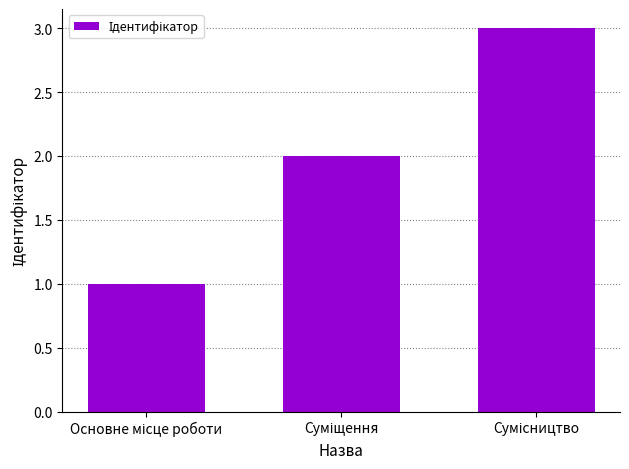

What is the sum of all values?

6